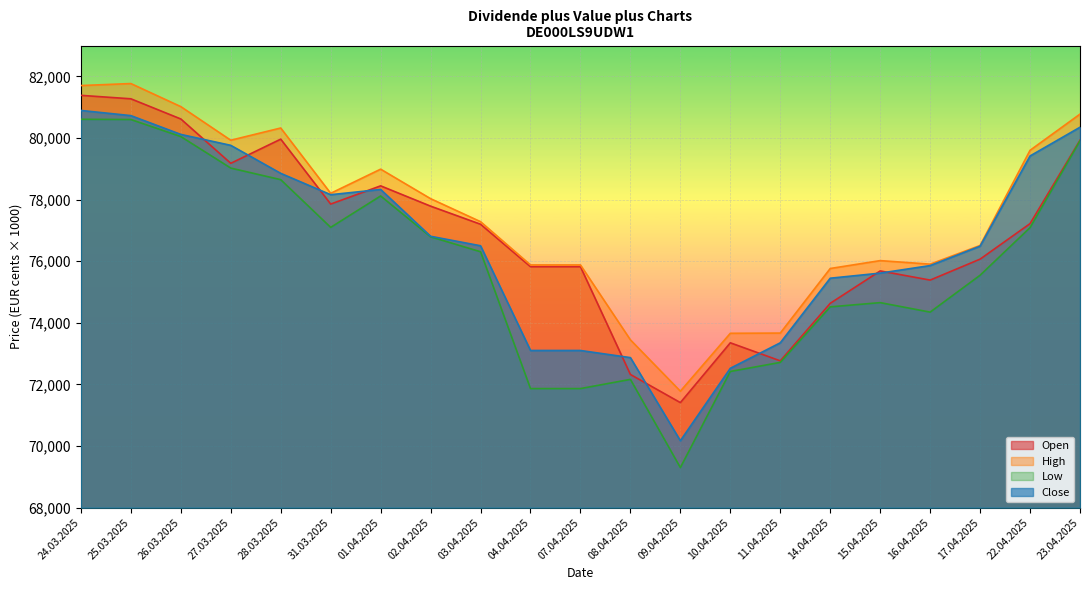

What is the lowest value of the Low series?

69300